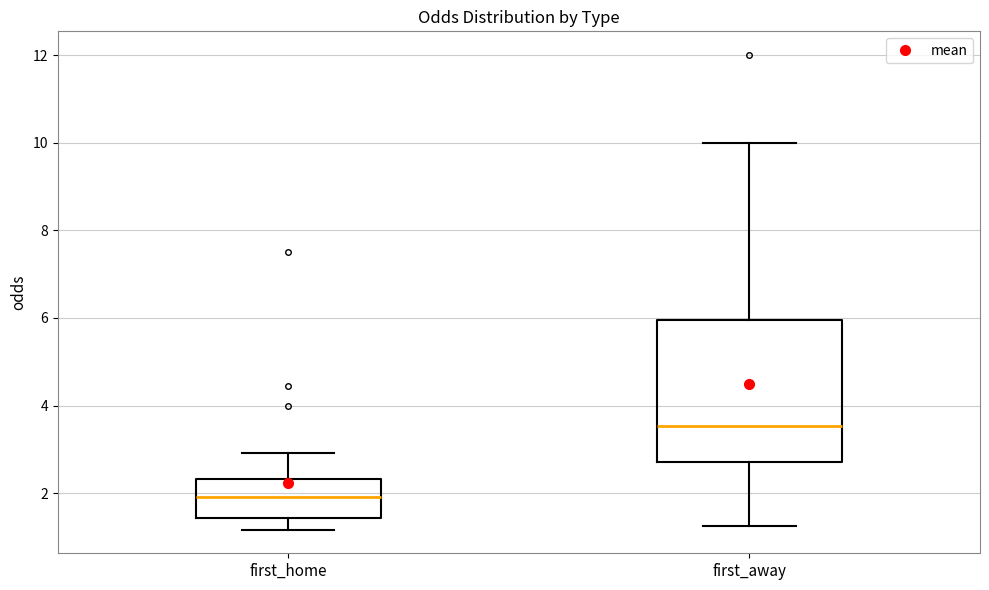

Which box is the tallest, from its lower edge to its upper edge?

first_away